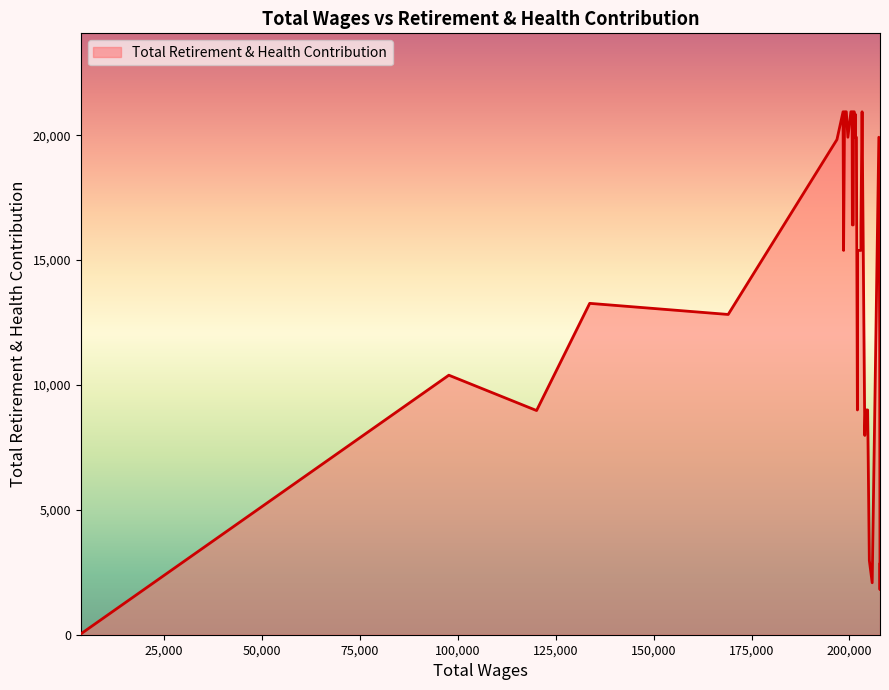

Does the chart display data point markers on the line(s)?

No